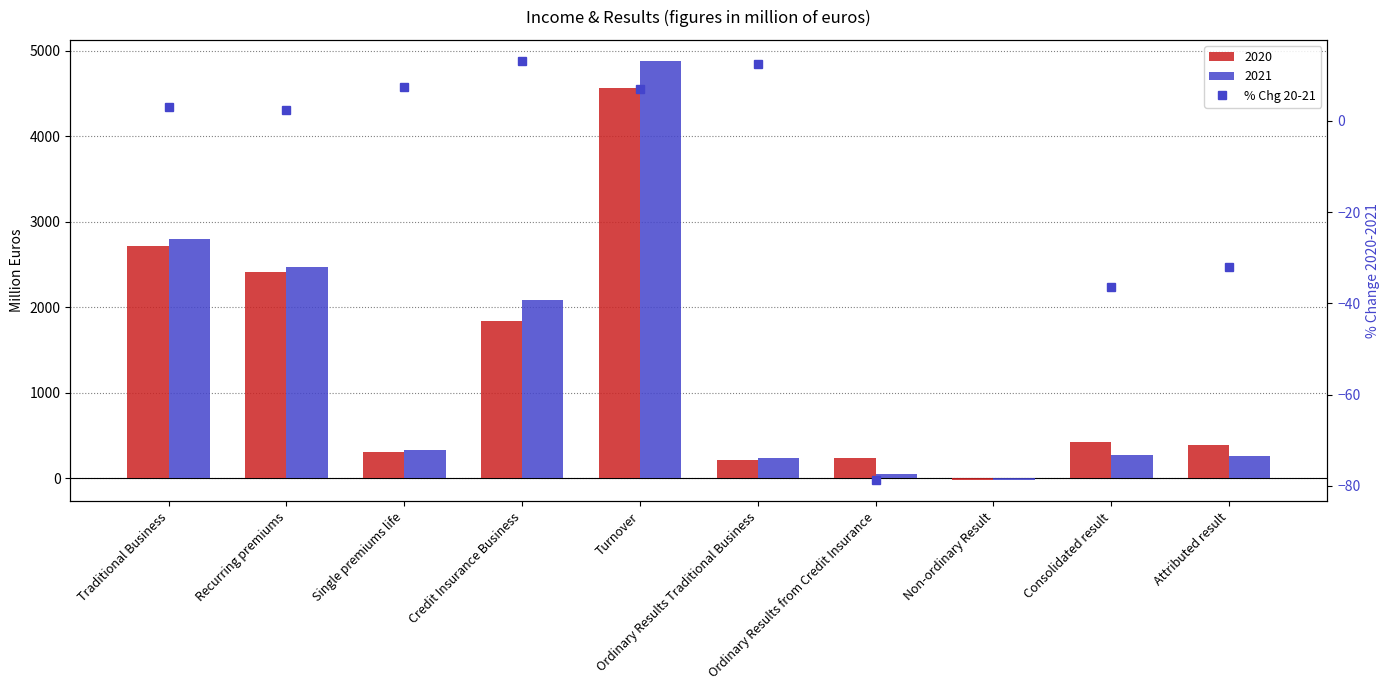

Is it true that the value at Attributed result is -50.7?

False